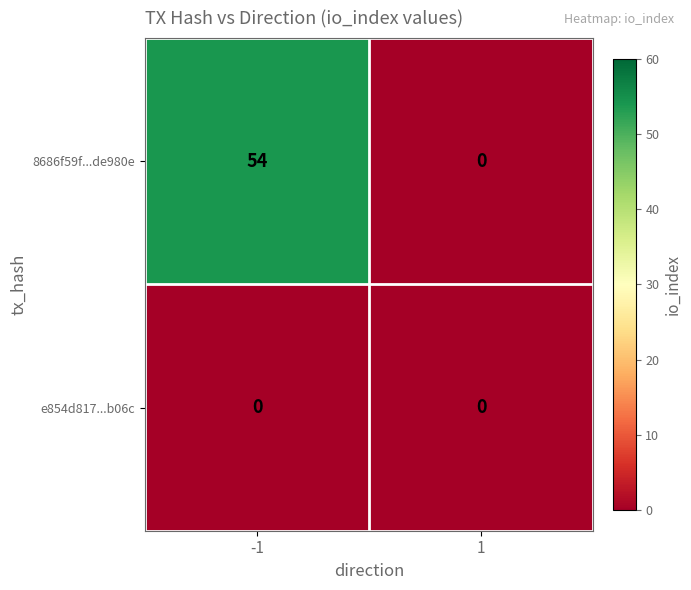

Reading right to left, transcribe all the data shown in this chart.

8686f59f...de980e: 1=0	-1=54
e854d817...b06c: 1=0	-1=0